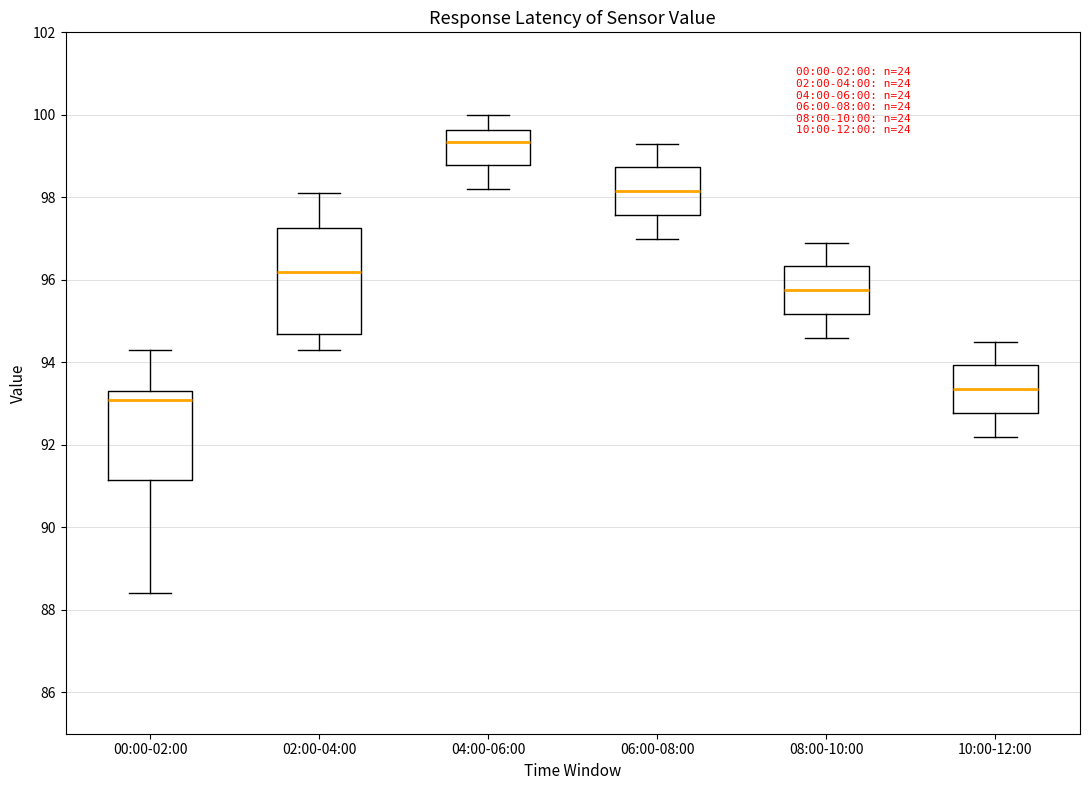

Comparing the boxes themselves (not the whiskers), which one is the tallest?

02:00-04:00